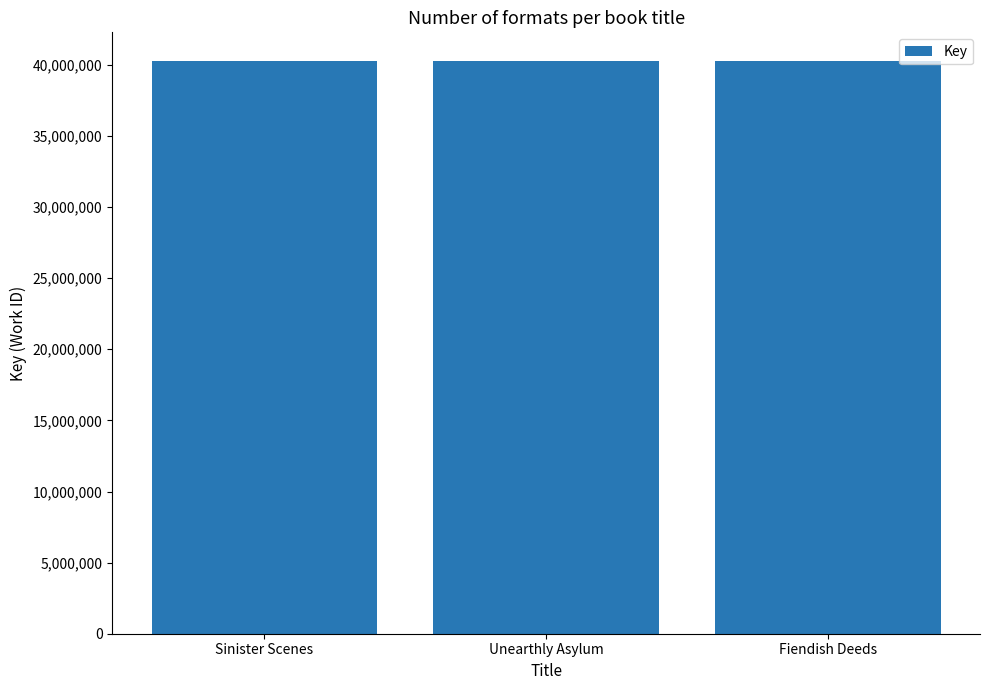

How many distinct data groups are displayed?

1